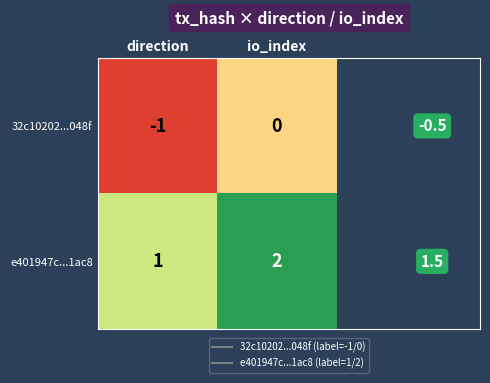

Rank the series by their average value, from highest to lowest.

e401947c...1ac8, 32c10202...048f